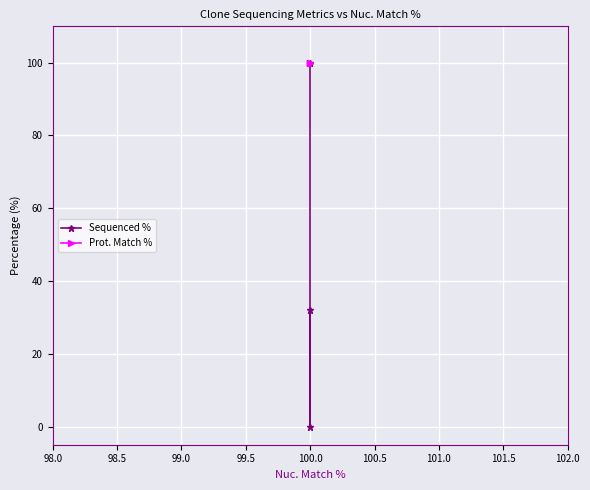

Rank the series by their maximum value, from highest to lowest.

Sequenced %, Prot. Match %